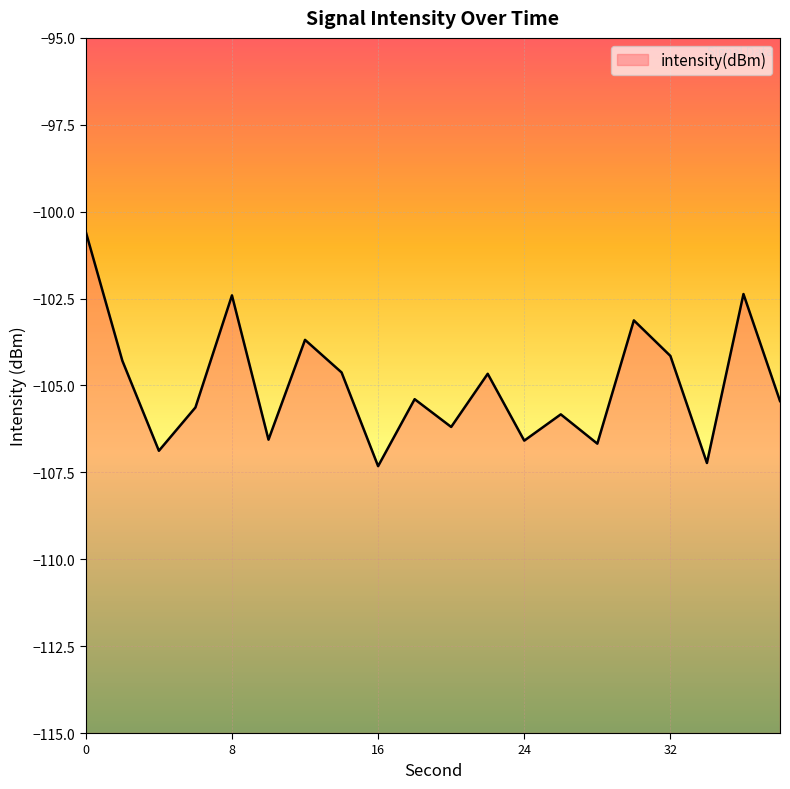

Rank the categories by value from highest to lowest.

0, 36, 8, 30, 12, 32, 2, 14, 22, 18, 38, 6, 26, 20, 10, 24, 28, 4, 34, 16